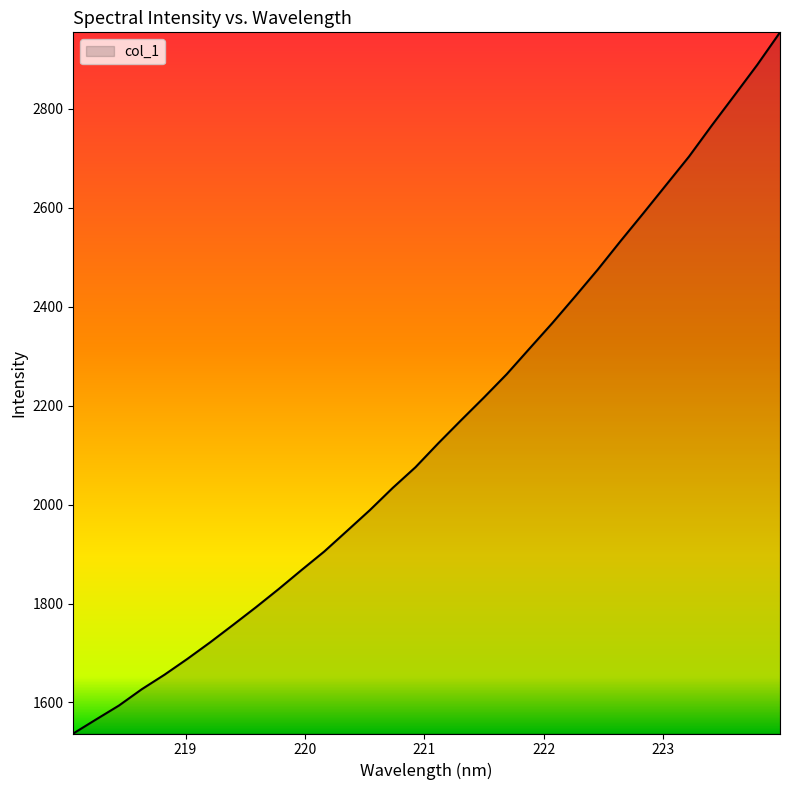

Does the chart display data point markers on the line(s)?

No